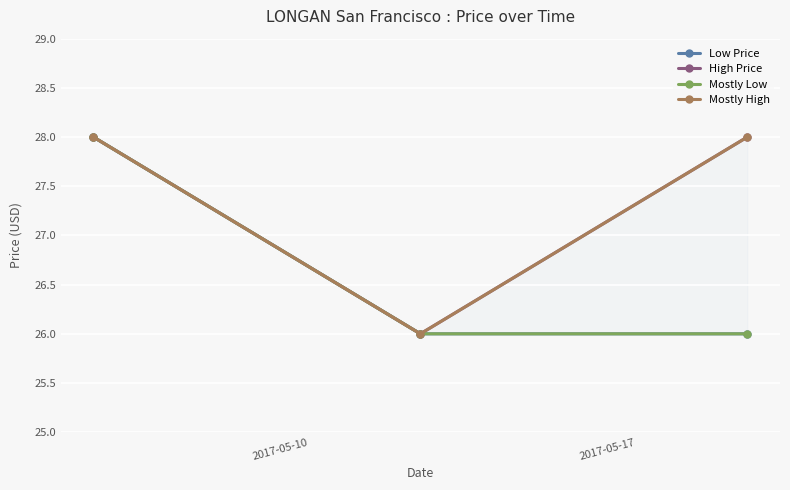

What is the minimum value for High Price?

26